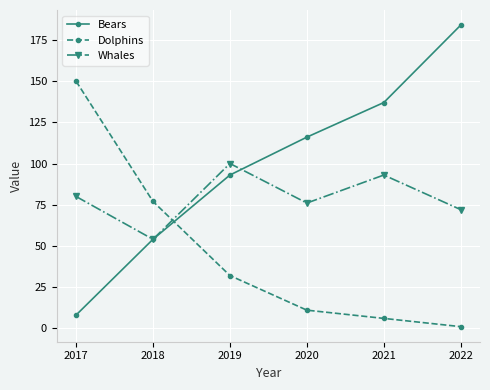

The value of Bears at 2020 is 77. True or false?

False